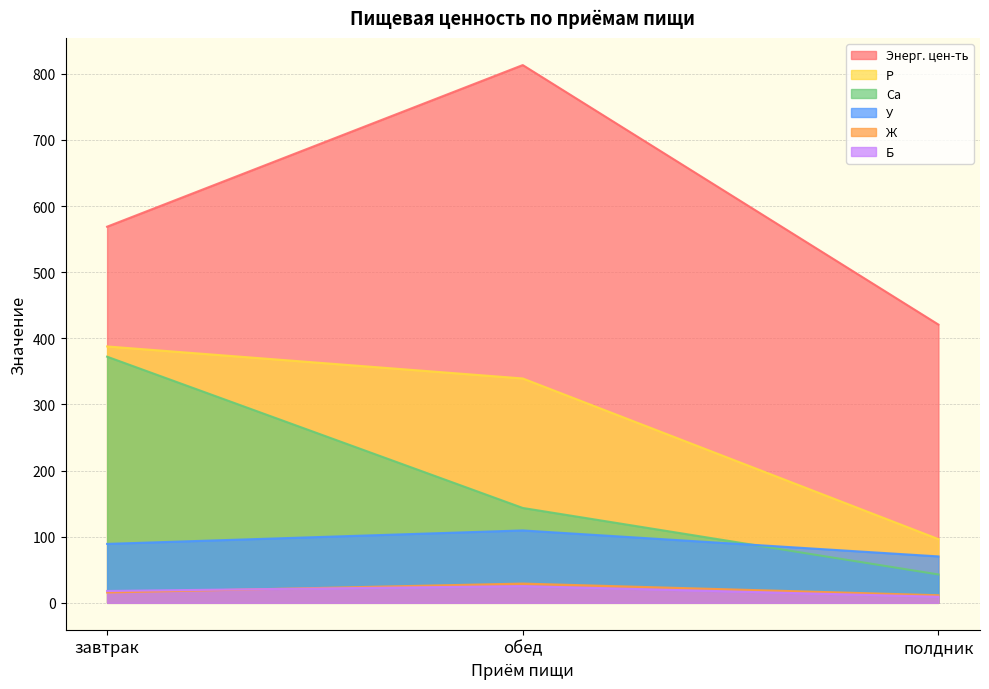

What is the label of the 1st point from the left?

завтрак